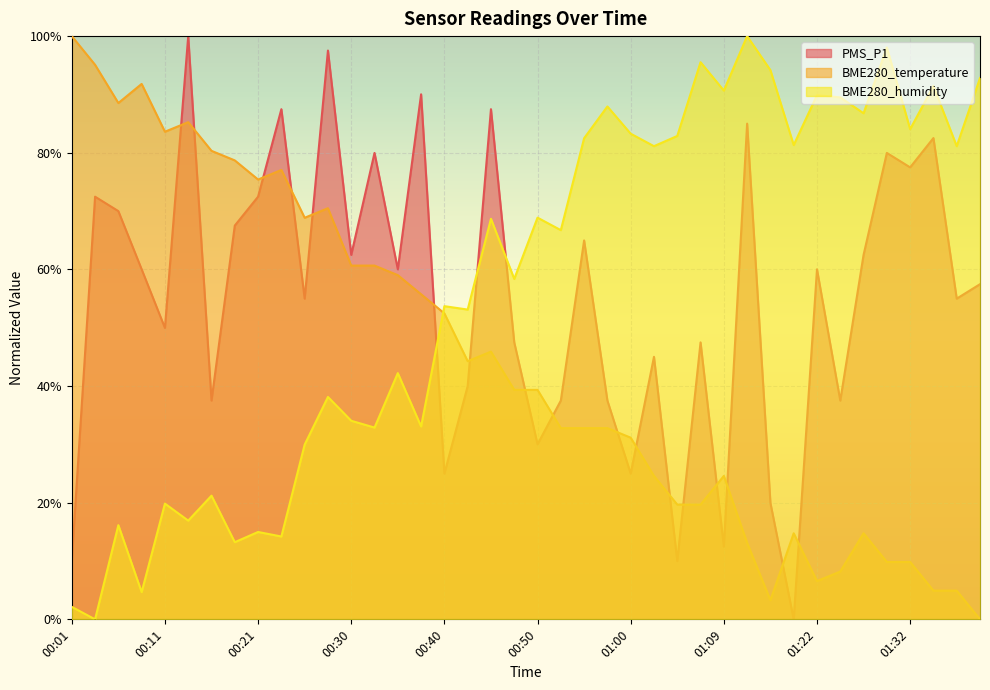

Does the chart display data point markers on the line(s)?

No